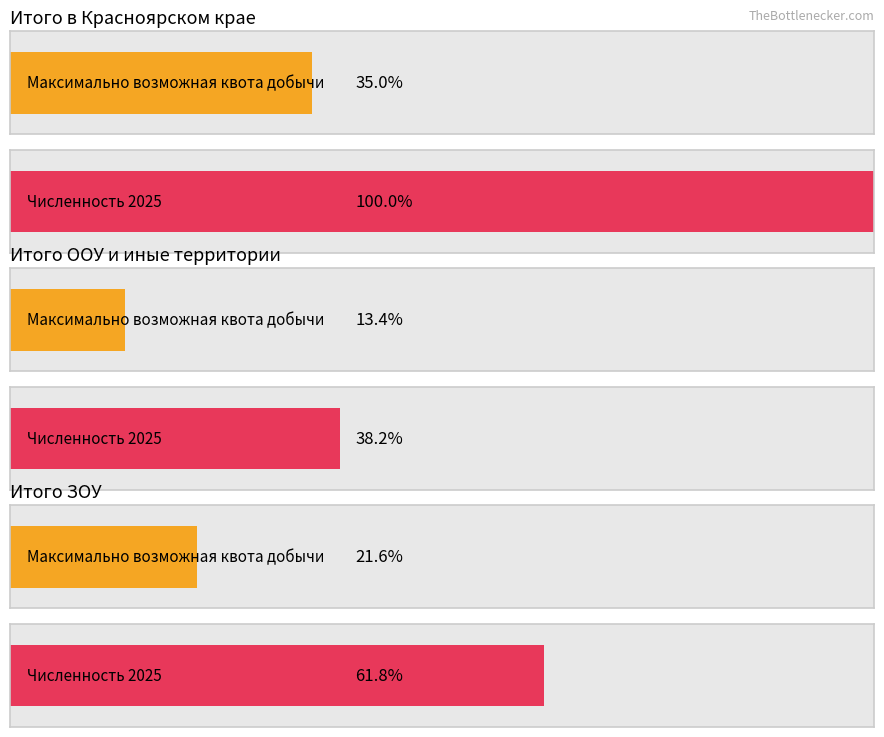

Are the bars grouped side by side (vs. stacked)?

Yes